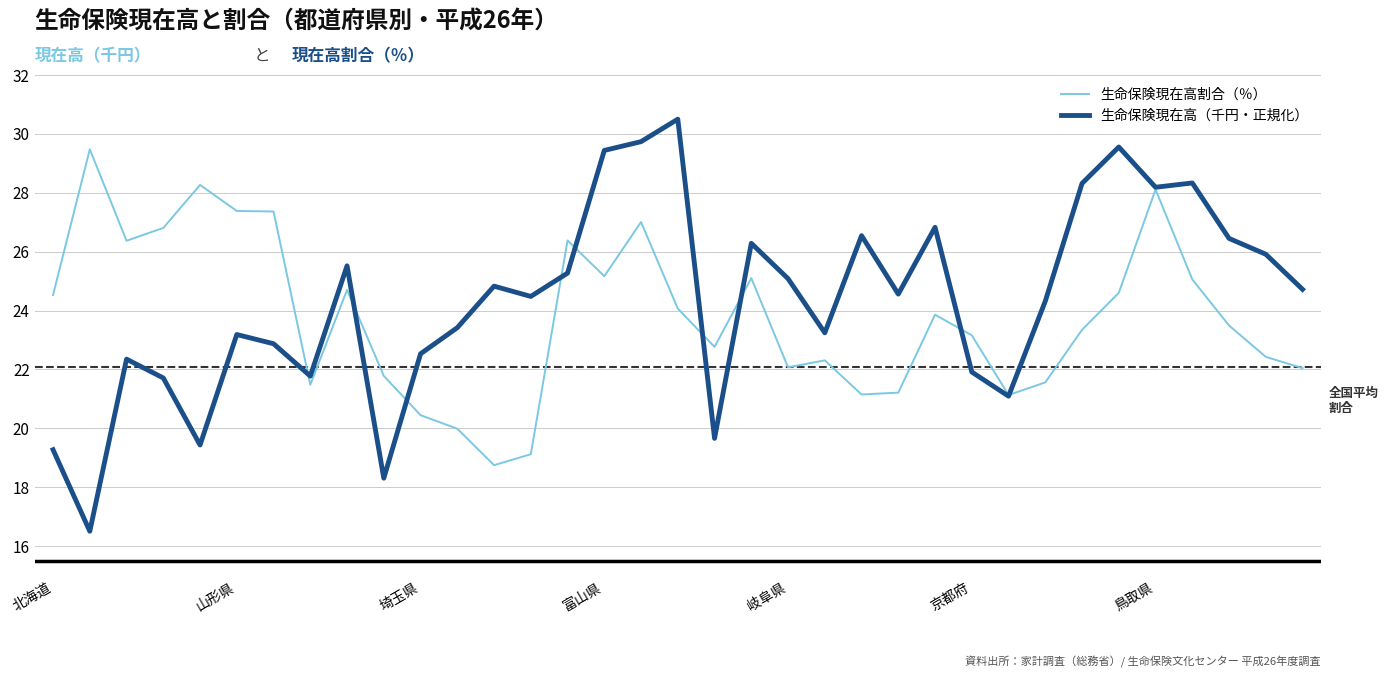

What are all the series names shown in the legend?

生命保険現在高割合（％）, 生命保険現在高（千円・正規化）